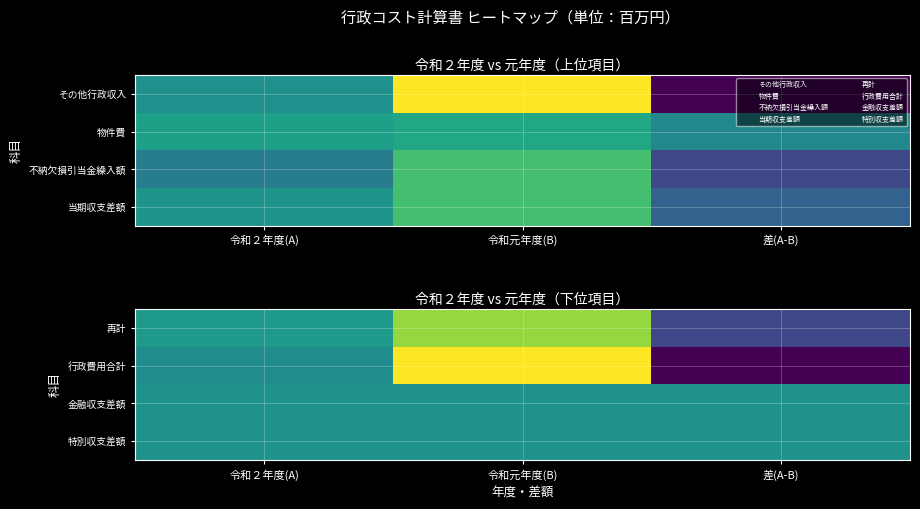

Between 令和元年度(B) and 差(A-B), which is larger?

令和元年度(B)